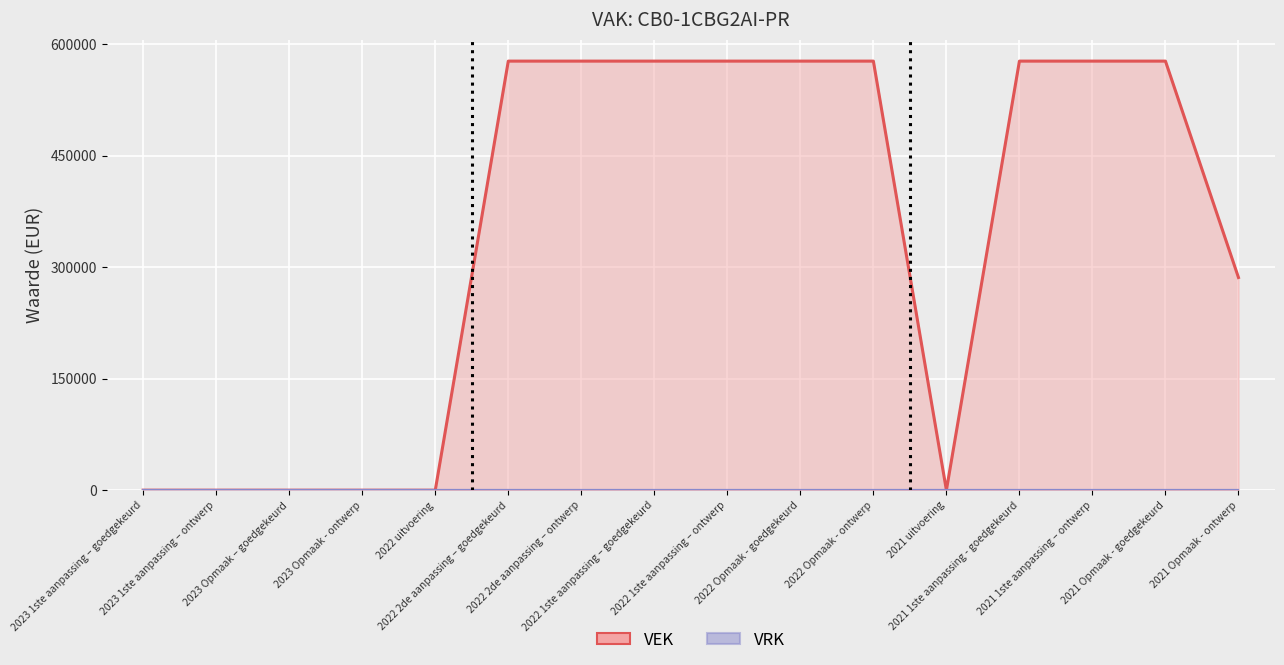

What is the label of the 5th point from the left?

2022 uitvoering